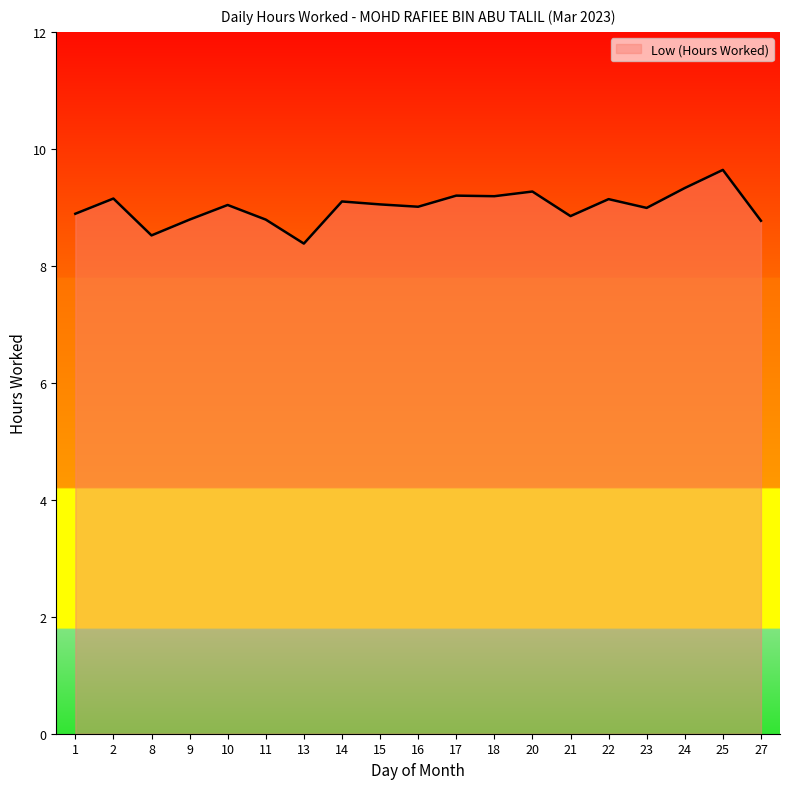

What is the difference between the second highest and second lowest values?

0.8